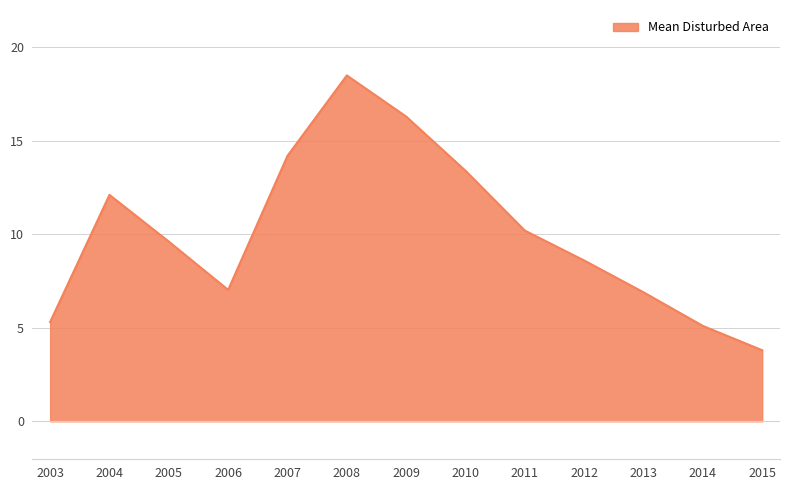

What is the difference between the maximum and minimum values?

14.7